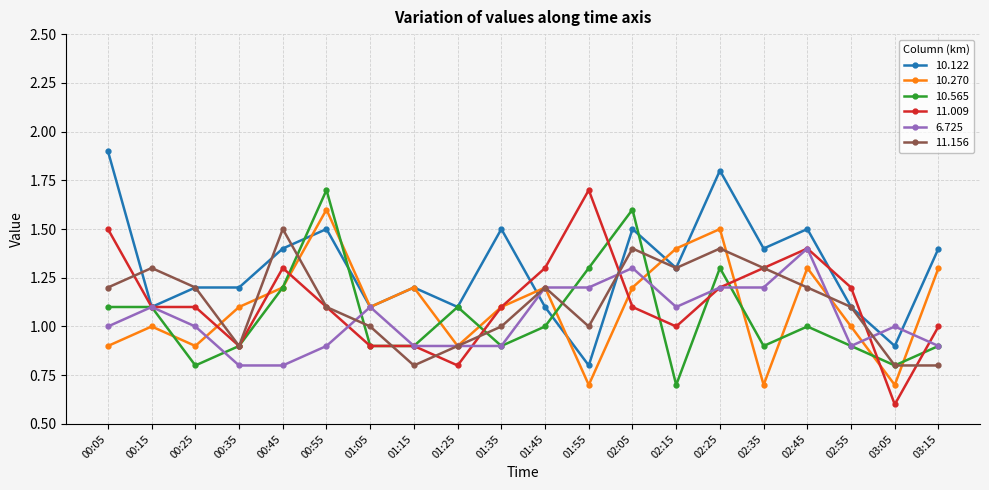

What is the approximate value of 11.009 at 00:45?

1.3